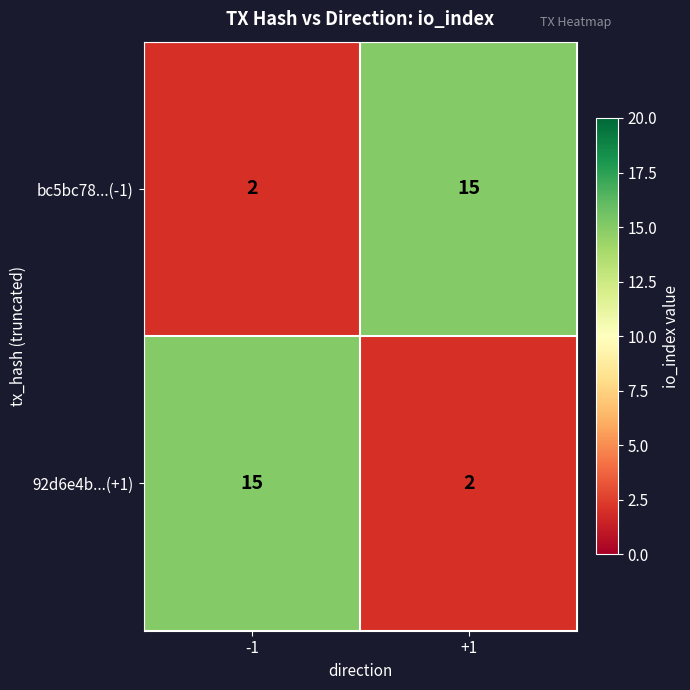

Rank the series at -1 from highest to lowest value.

92d6e4b...(+1), bc5bc78...(-1)